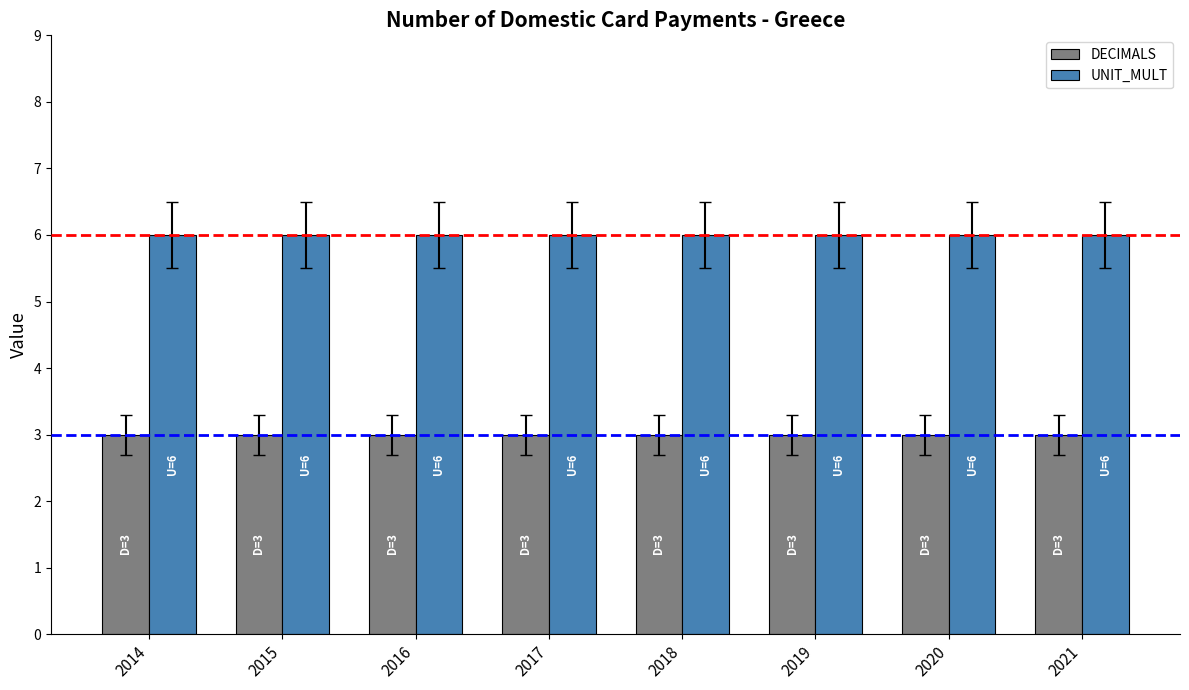

What are all the series names shown in the legend?

DECIMALS, UNIT_MULT